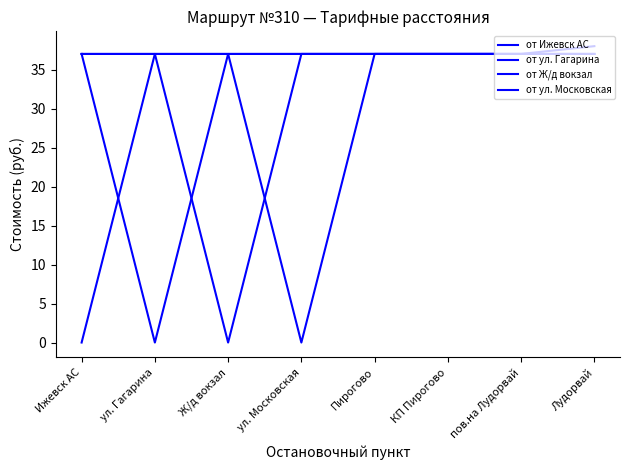

How many lines are shown in the chart?

4